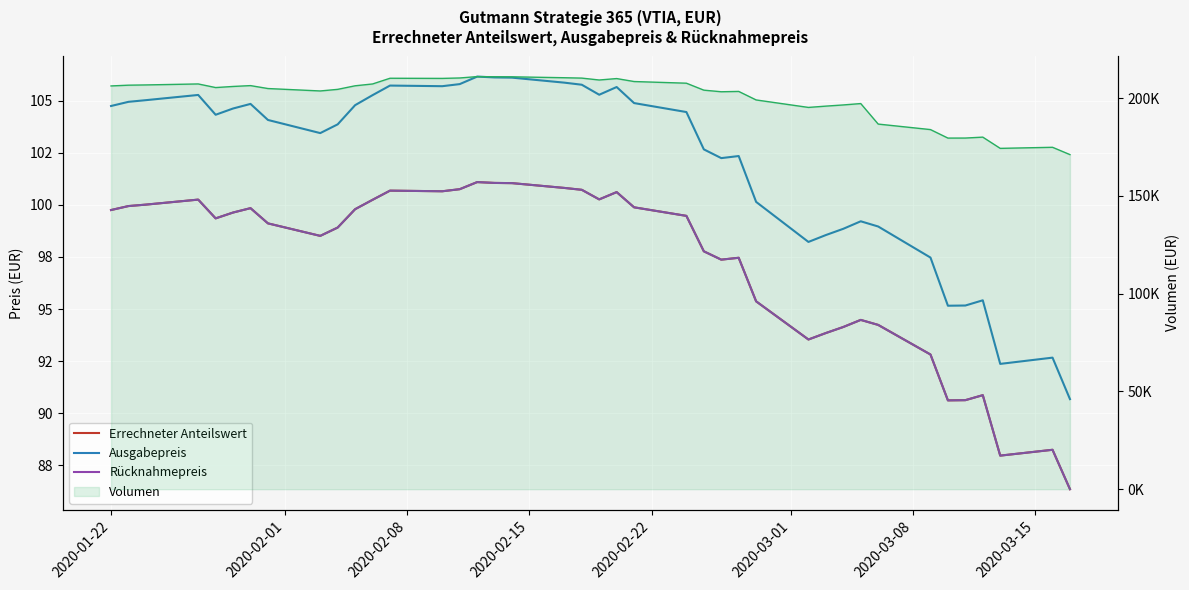

The value of Rücknahmepreis at 24 is 166.8. True or false?

False